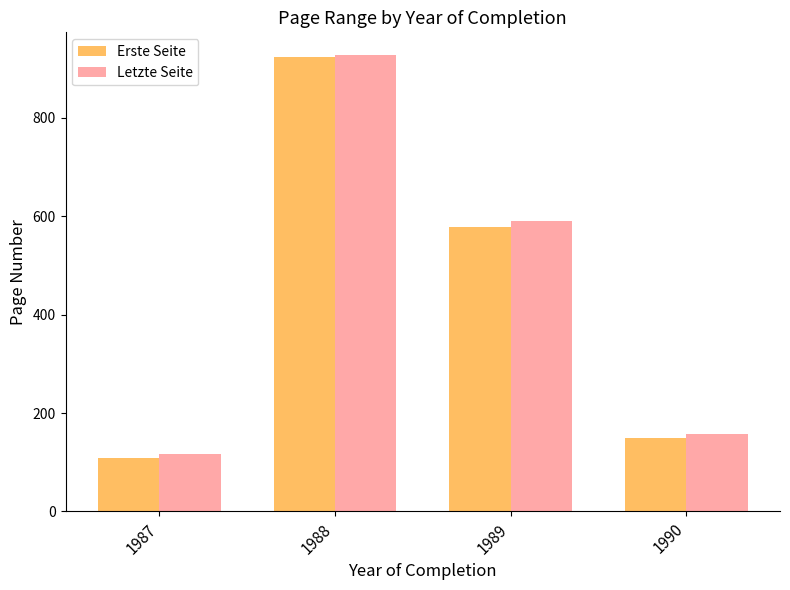

What is the value of the Letzte Seite bar at the 4th from the left?

157